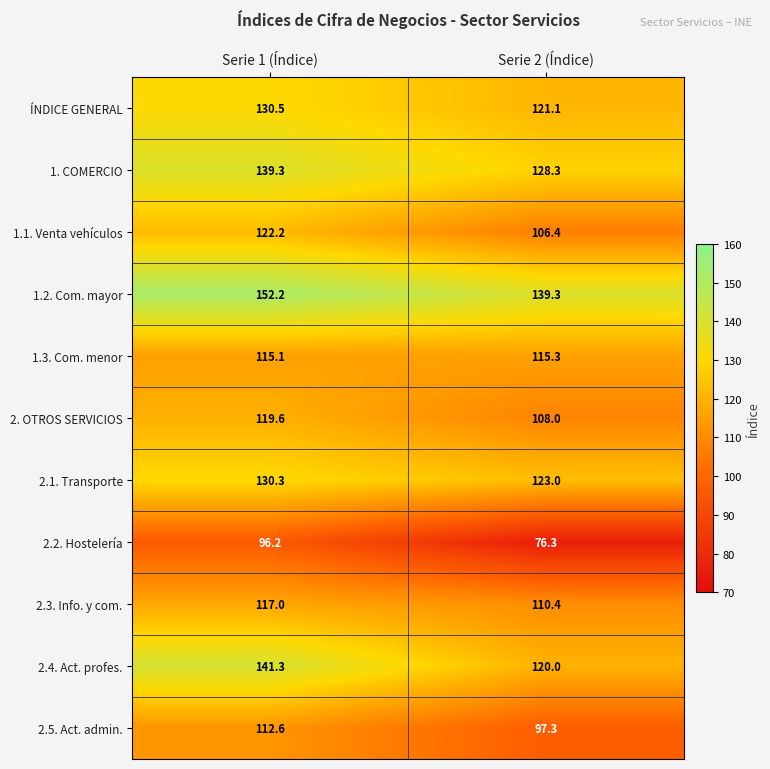

What is the spread (max minus min) of values at Serie 2 (Índice)?

63.0